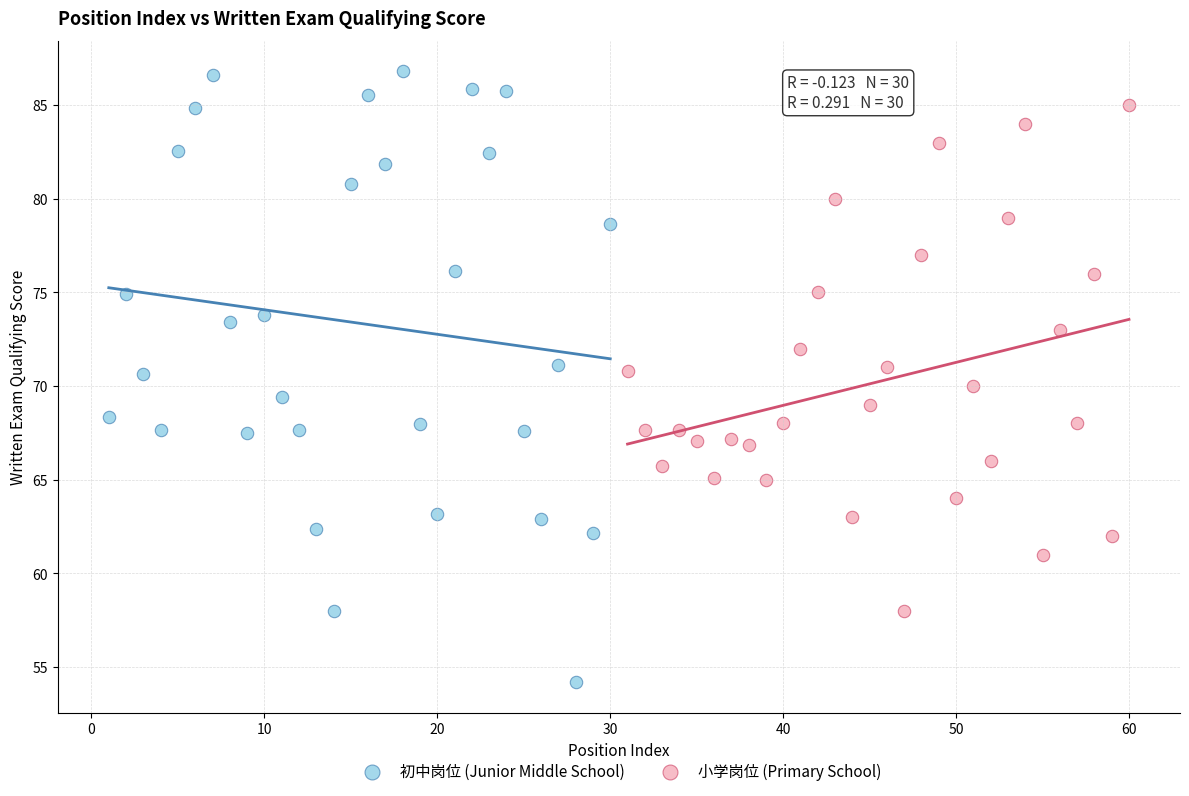

Which series has the largest Y range (max minus min)?

初中岗位 (Junior Middle School)